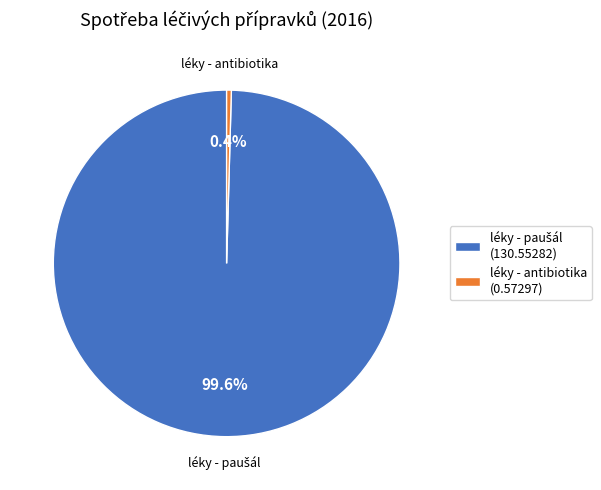

What portion of the pie excludes léky - antibiotika?

99.6%